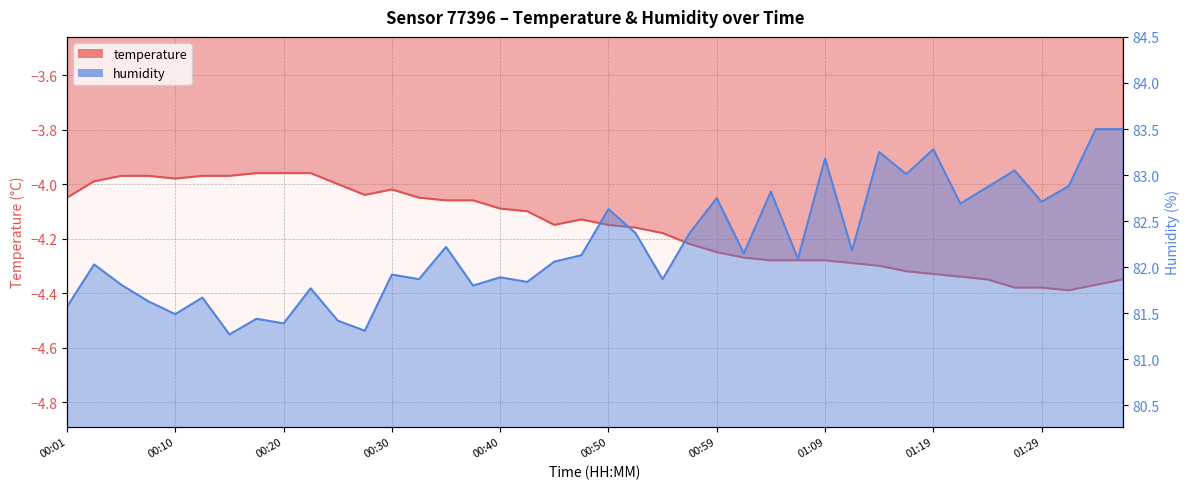

What position from the right is 00:52?

19